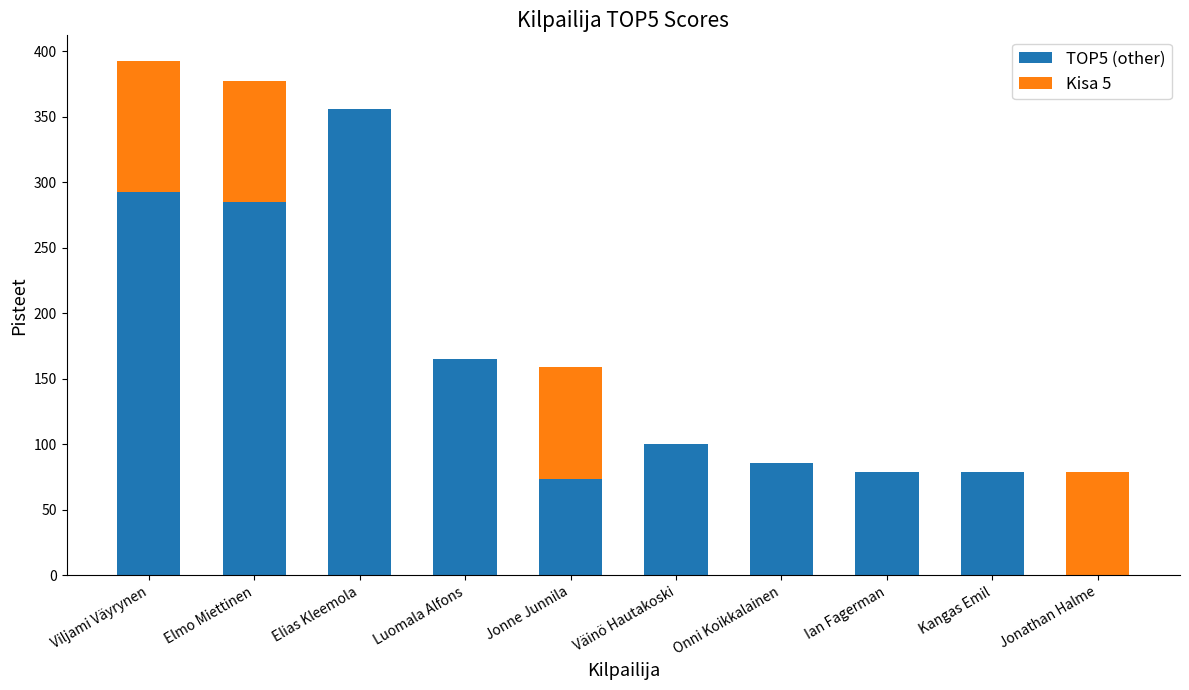

True or false: TOP5 (other) has a value of 42.8 at Jonne Junnila.

False